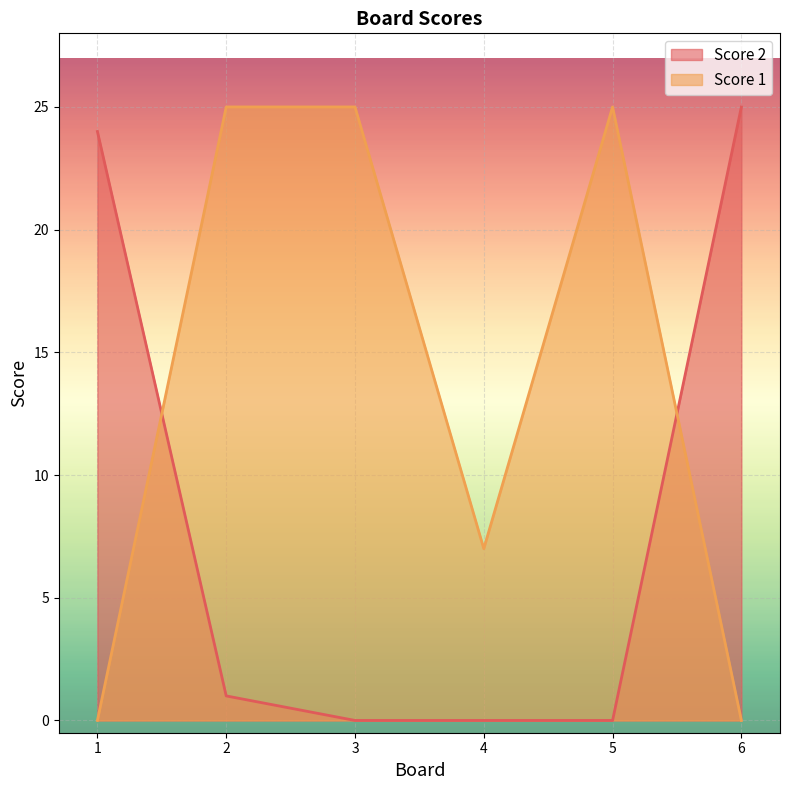

List the labels in order of Score 2 value, largest first.

6, 1, 2, 3, 4, 5